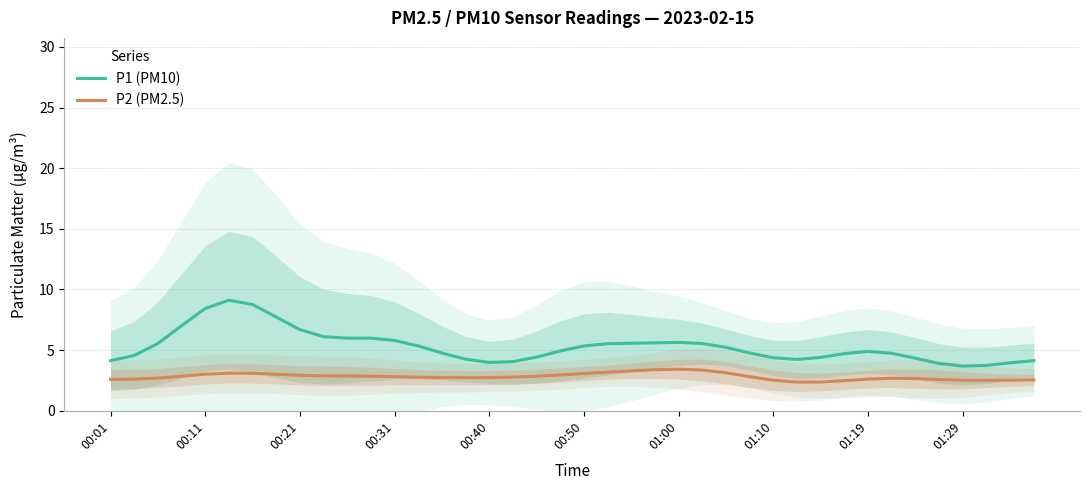

At how many categories does at least one series exceed 6?

7